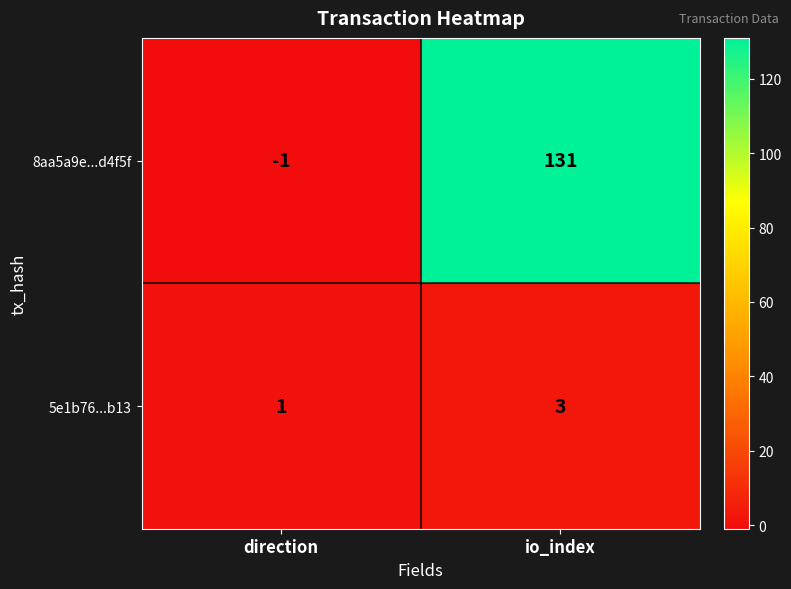

Which series has the largest range (max minus min)?

8aa5a9e...d4f5f